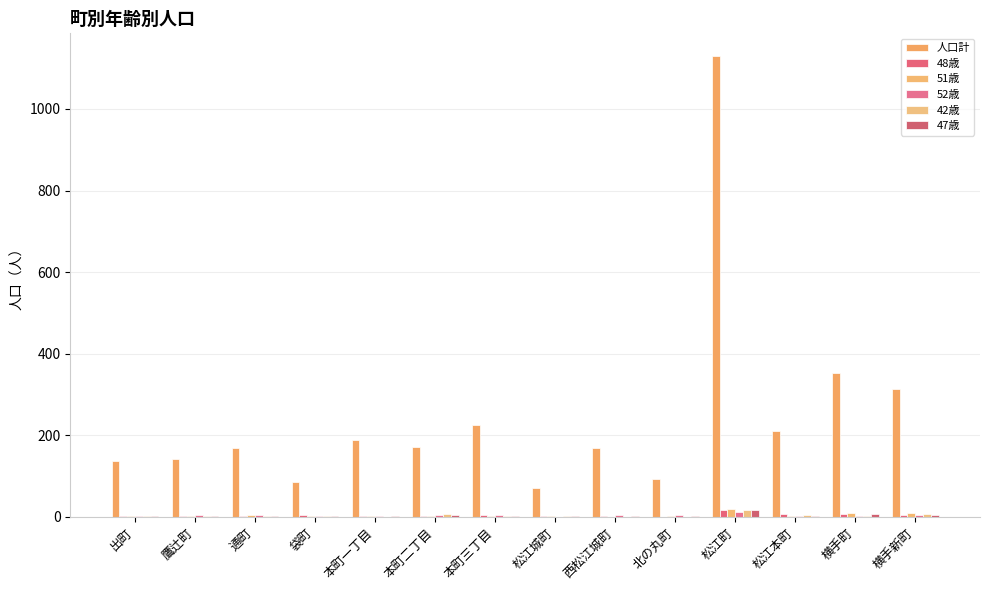

The value of 48歳 at 出町 is 1. True or false?

False